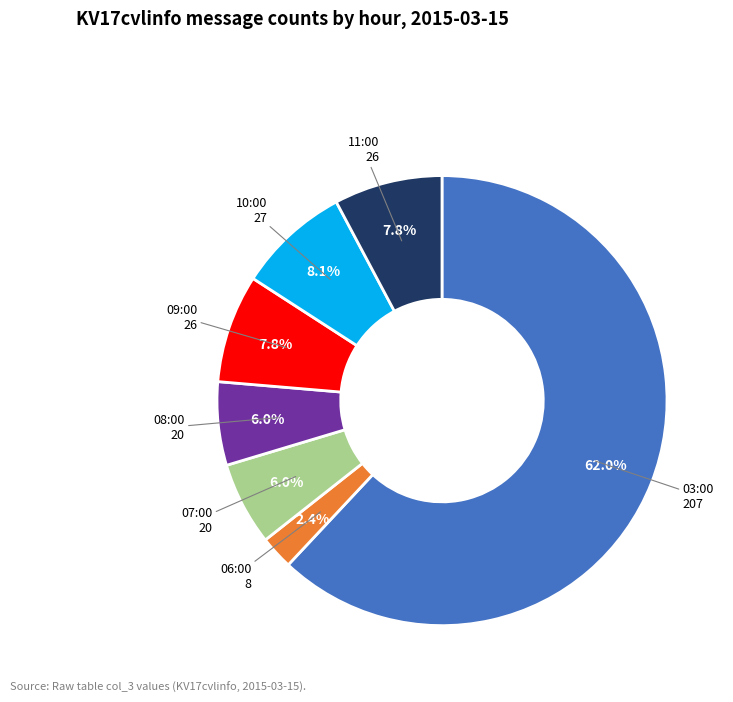

Approximately how many times larger is the value at 07:00 compared to 06:00?

2.5